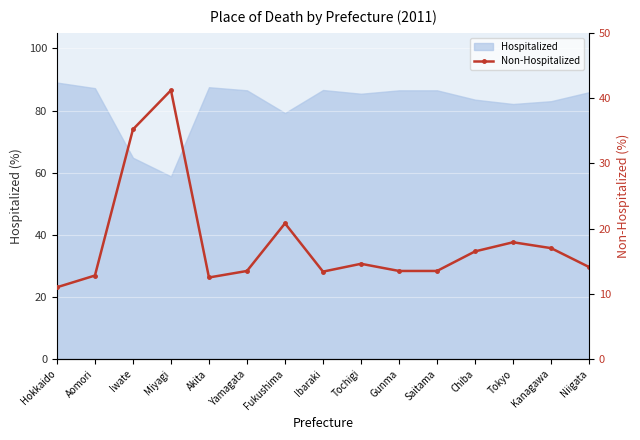

True or false: there are more than 0 points higher than both neighbors.

True